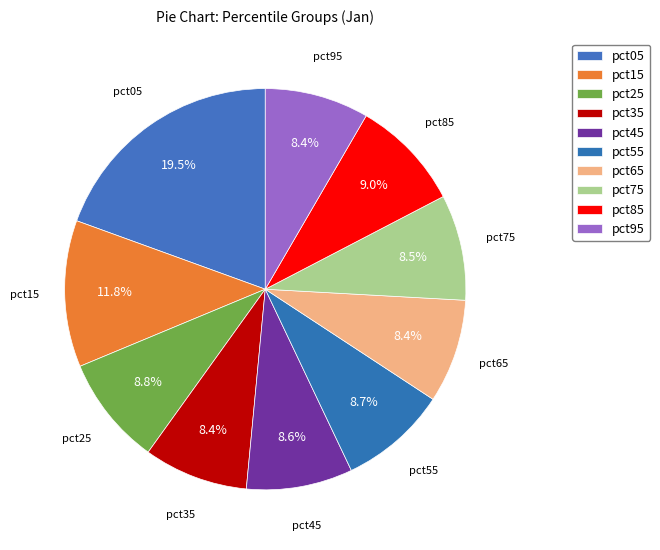

Does pct25 account for over 50% of the chart?

No